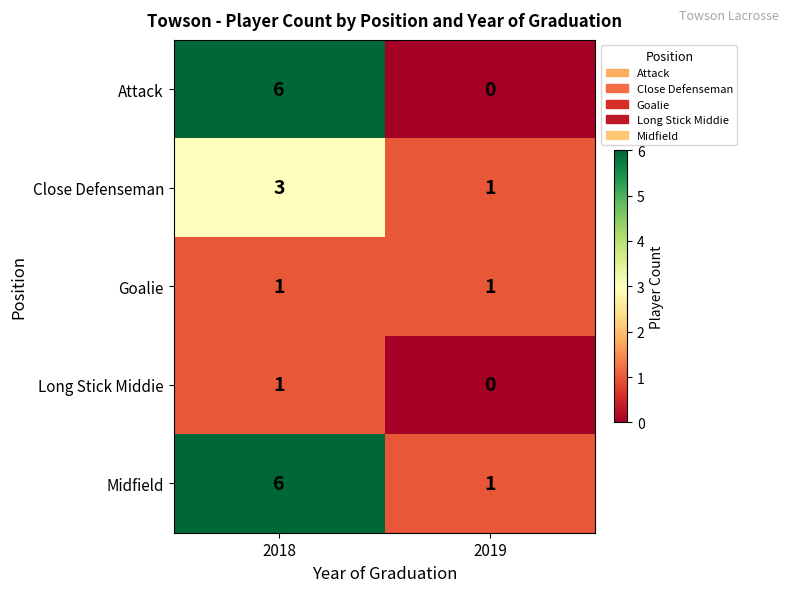

What is the difference between the Midfield values at 2019 and 2018?

5